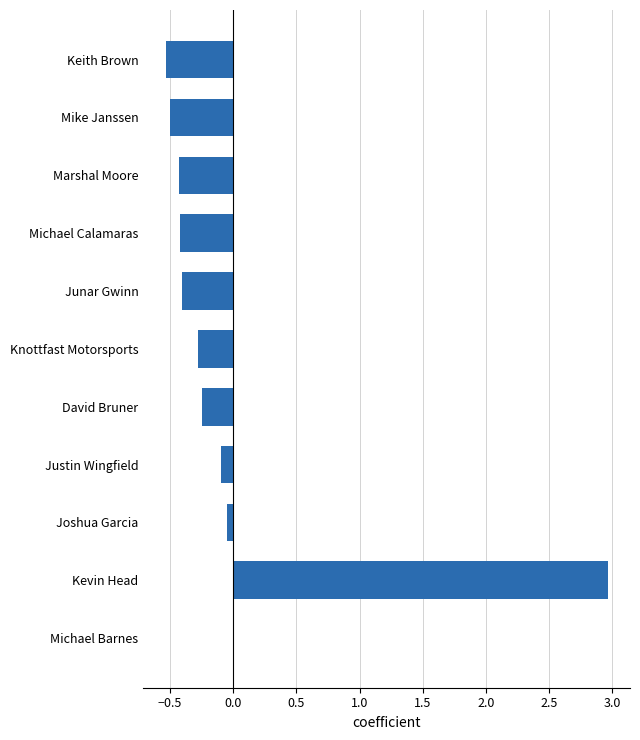

The chart shows a value of -0.9 at Keith Brown. True or false?

False